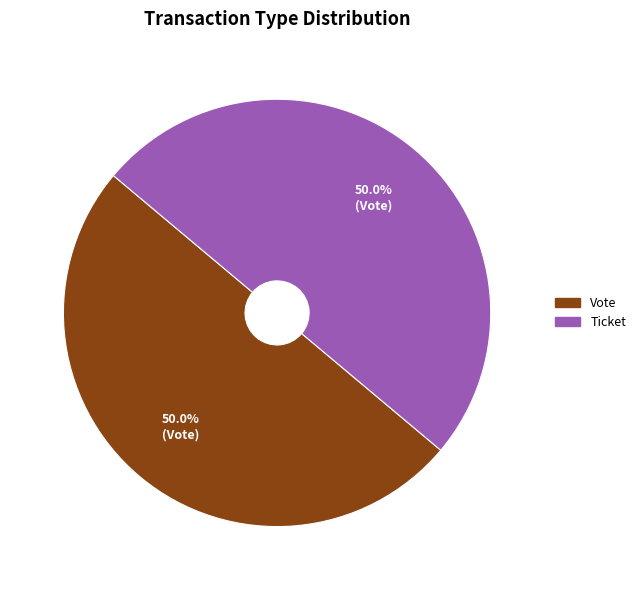

To the nearest percent, what is the difference between the largest and smallest slice percentages?

0%